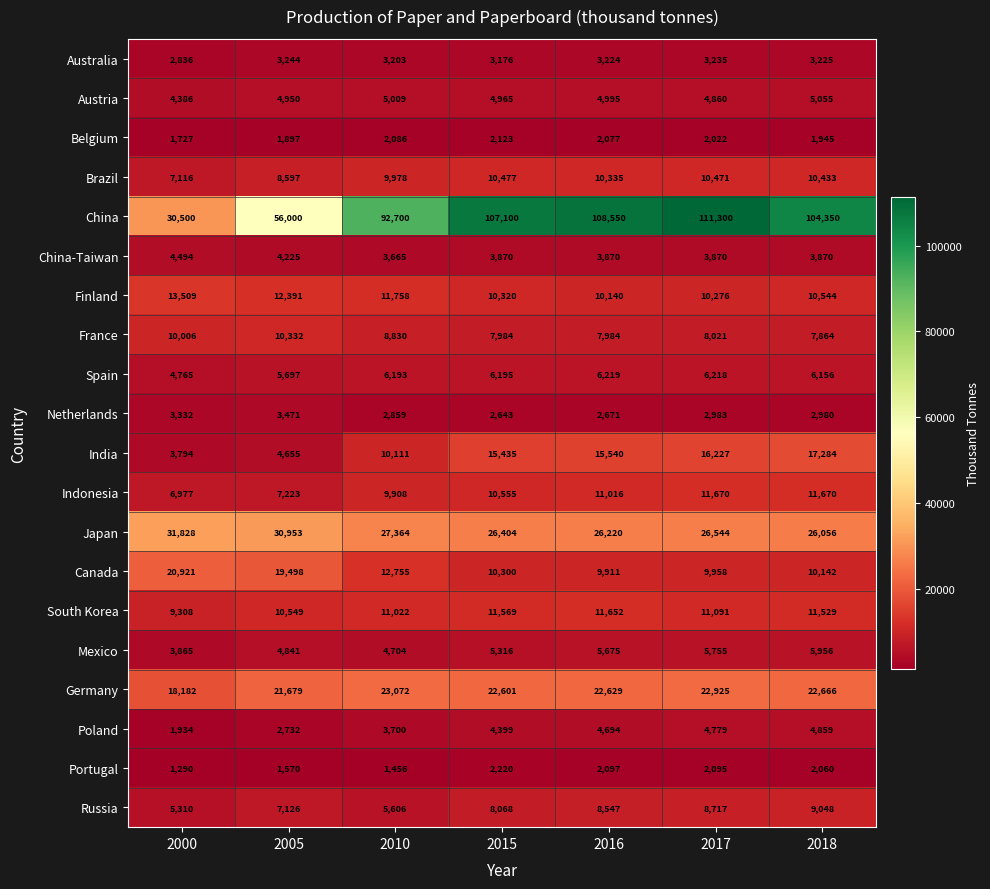

At which label is Mexico closest to 4910?

2005